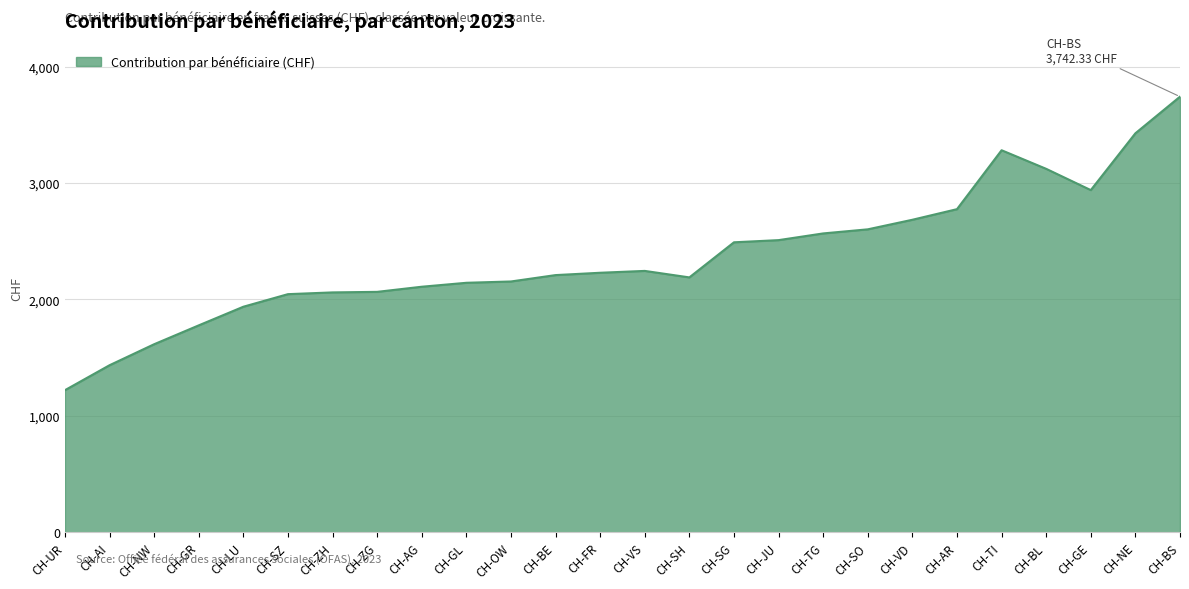

Read the value at CH-OW.

2154.7